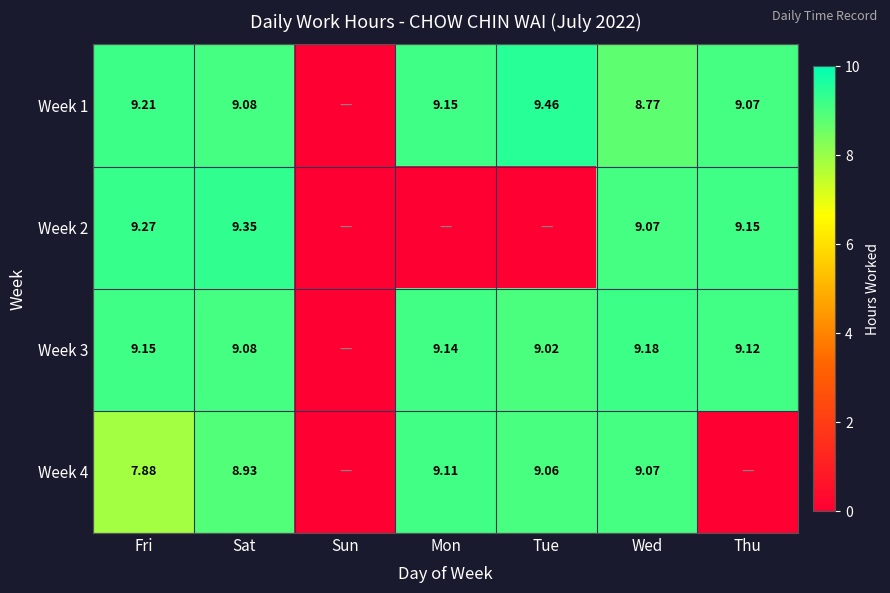

Is the value of Week 4 at Fri greater than the value of Week 2 at Thu?

No